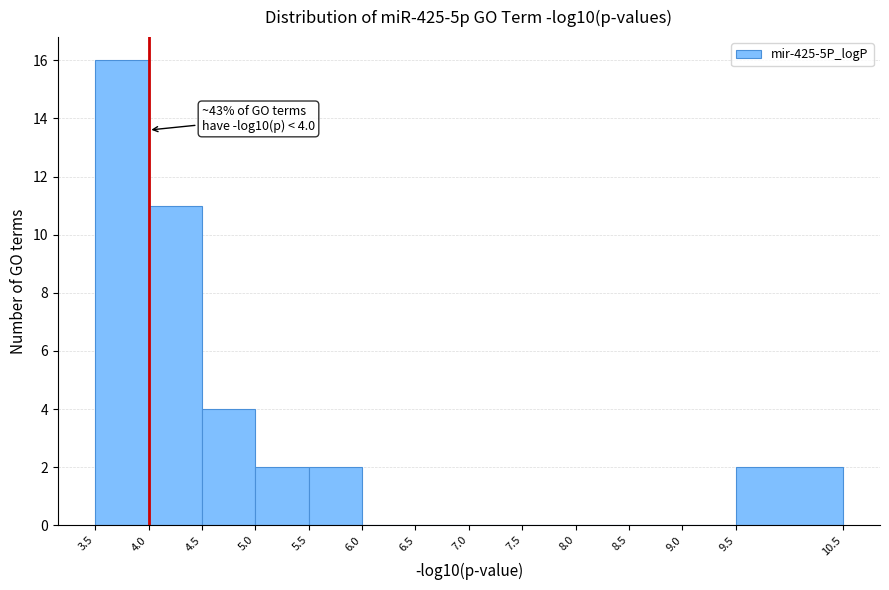

Which range on the x-axis has the tallest bar?

3.5 to 4.0